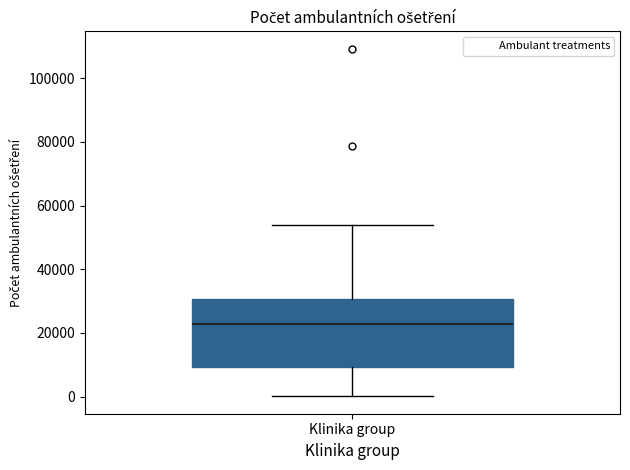

Transcribe this box plot: give where the median line is, the range the box spans, and where the two whiskers end, as read against the y-axis. The values are not printed on the chart, so give them approximately, as read against the axis.

median 22000, box 10000 to 30000, whiskers 0 to 54000